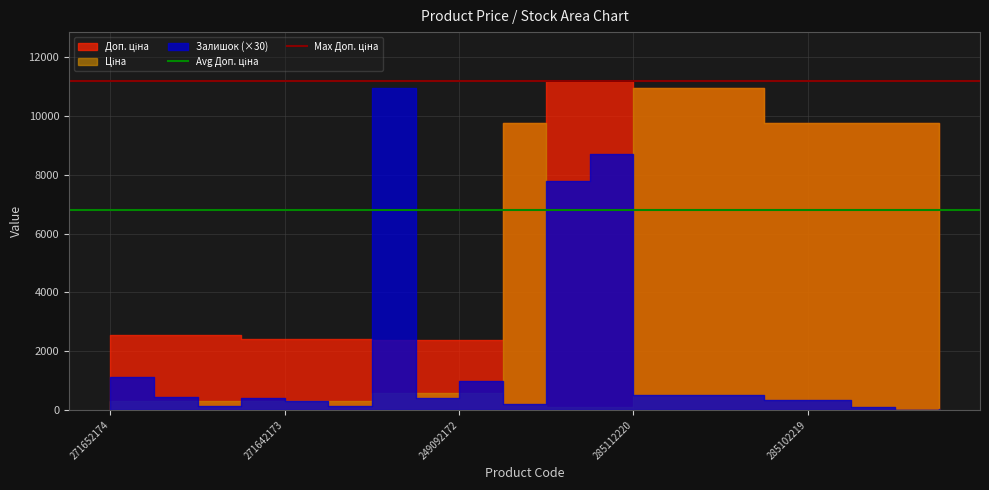

Which series has the largest total across all categories?

Max Доп. ціна